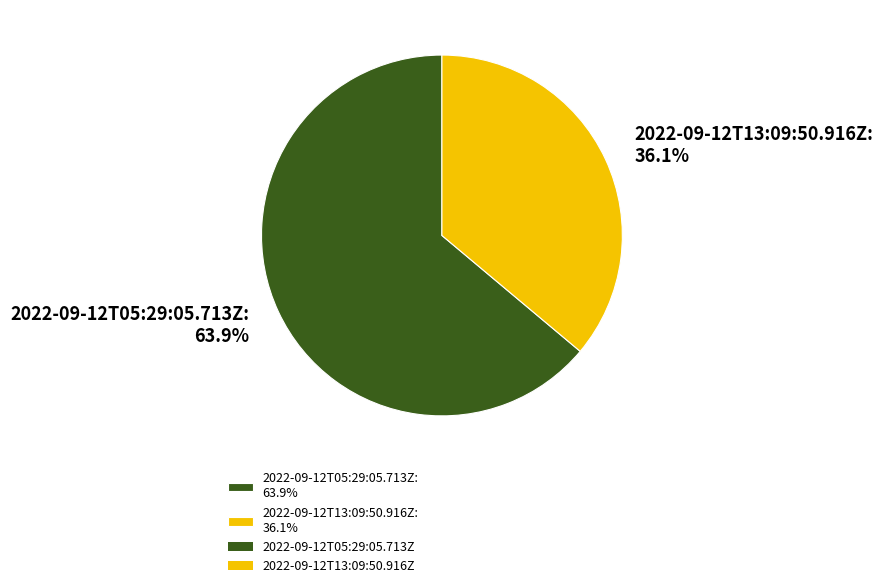

To the nearest percent, what is the difference between the largest and smallest slice percentages?

28%